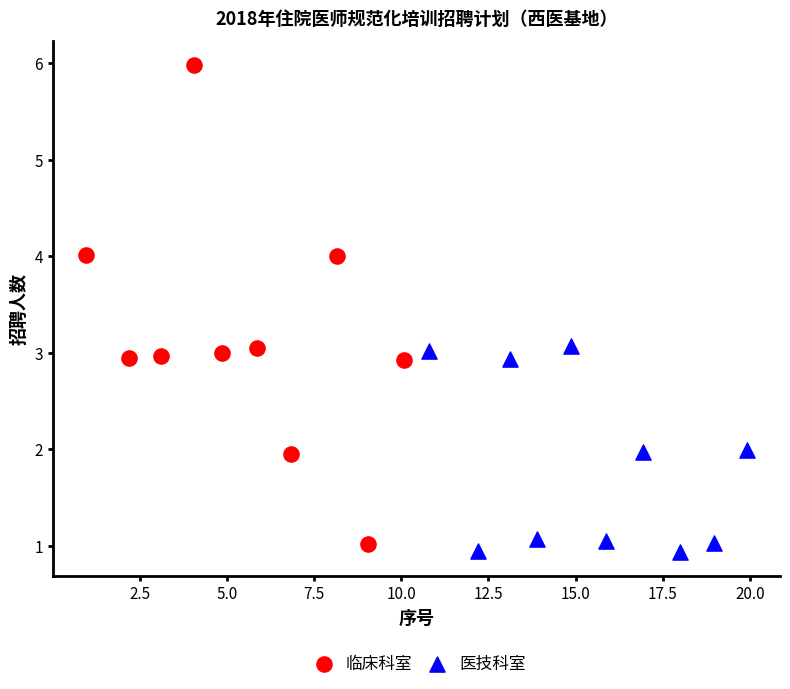

Which series has the largest Y range (max minus min)?

临床科室